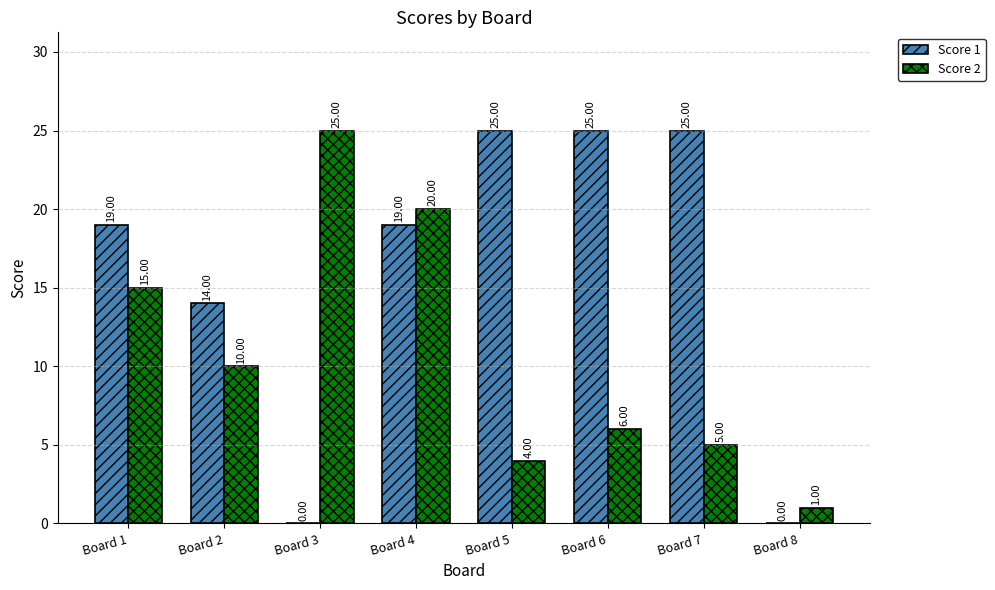

At which category is the sum across all series the highest?

Board 4